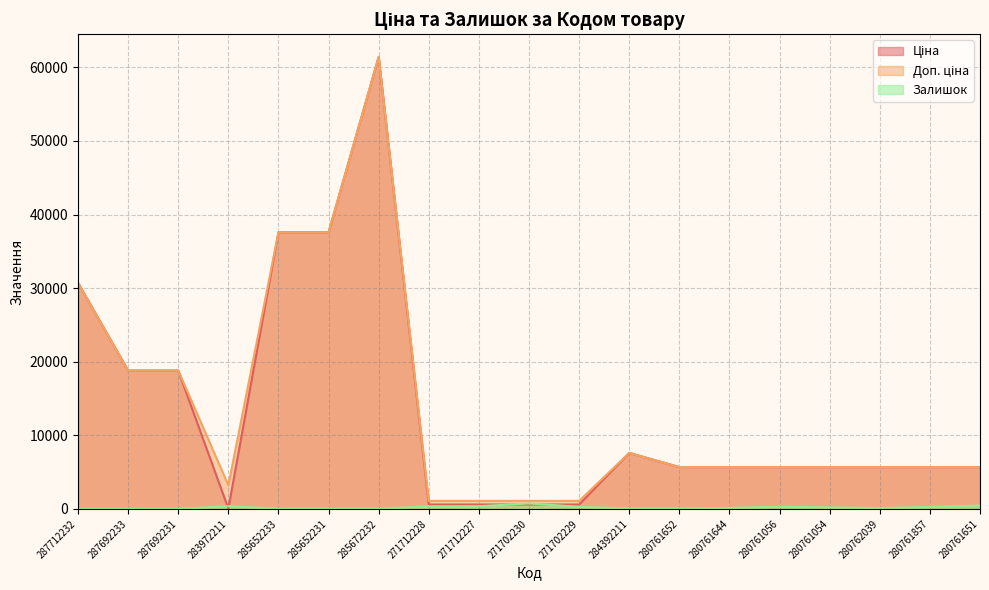

What is the sum of the Залишок values at 280762039 and 285672232?

114.0